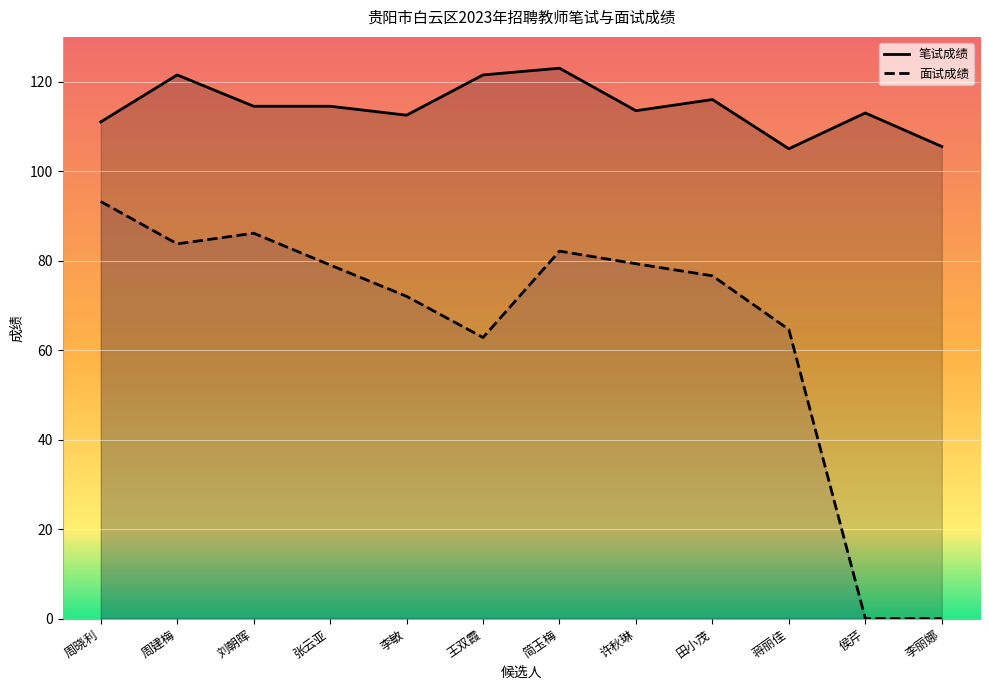

In 笔试成绩, how many points are lower than both neighbors (excluding endpoints)?

3